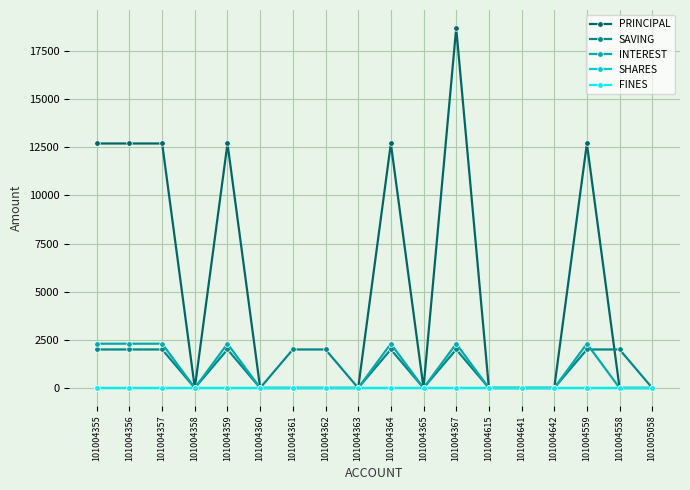

Is it true that INTEREST equals 699 at 101004365?

False